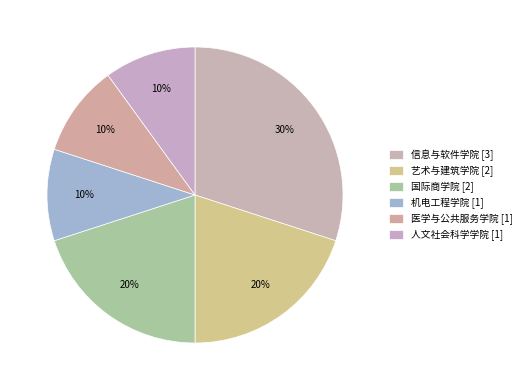

Count the number of slices in the pie.

6